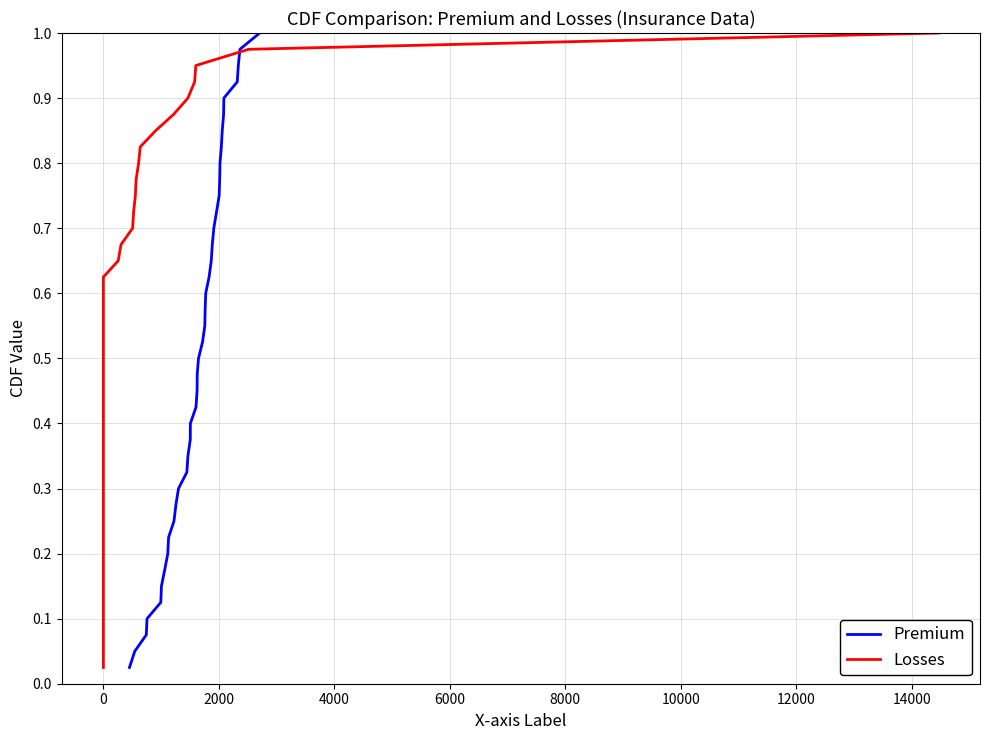

Reading right to left, transcribe all the data shown in this chart.

Premium: 1.0	1.0	0.9	0.9	0.9	0.9	0.8	0.8	0.8	0.8	0.8	0.7	0.7	0.7	0.7	0.6	0.6	0.6	0.6	0.5	0.5	0.5	0.5	0.4	0.4	0.4	0.3	0.3	0.3	0.3	0.2	0.2	0.2	0.2	0.1	0.1	0.1	0.1	0.1	0.0
Losses: 1.0	1.0	0.9	0.9	0.9	0.9	0.8	0.8	0.8	0.8	0.8	0.7	0.7	0.7	0.7	0.6	0.6	0.6	0.6	0.5	0.5	0.5	0.5	0.4	0.4	0.4	0.3	0.3	0.3	0.3	0.2	0.2	0.2	0.2	0.1	0.1	0.1	0.1	0.1	0.0